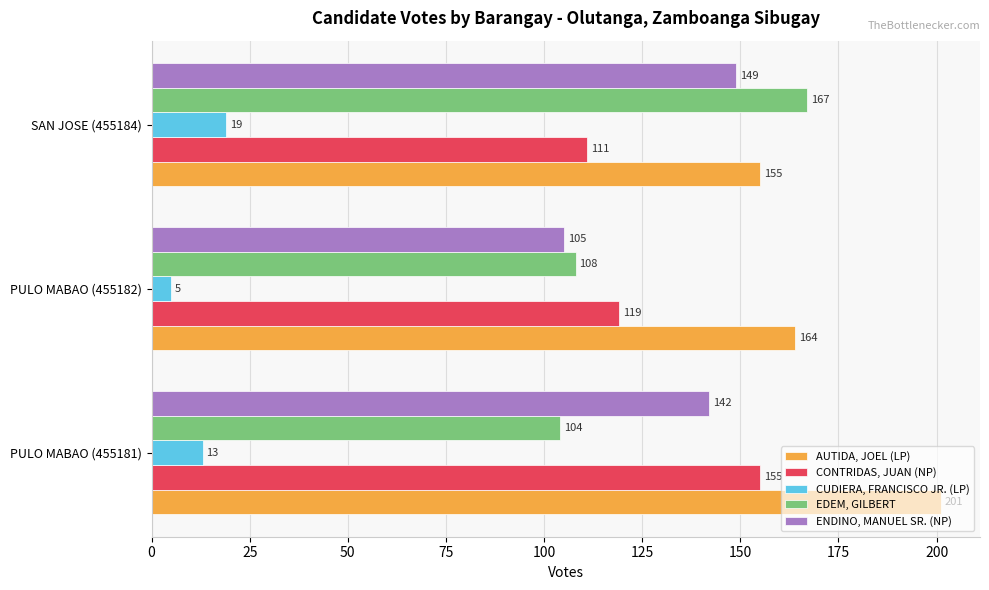

Between PULO MABAO (455181) and SAN JOSE (455184), which series saw the biggest shift?

EDEM, GILBERT